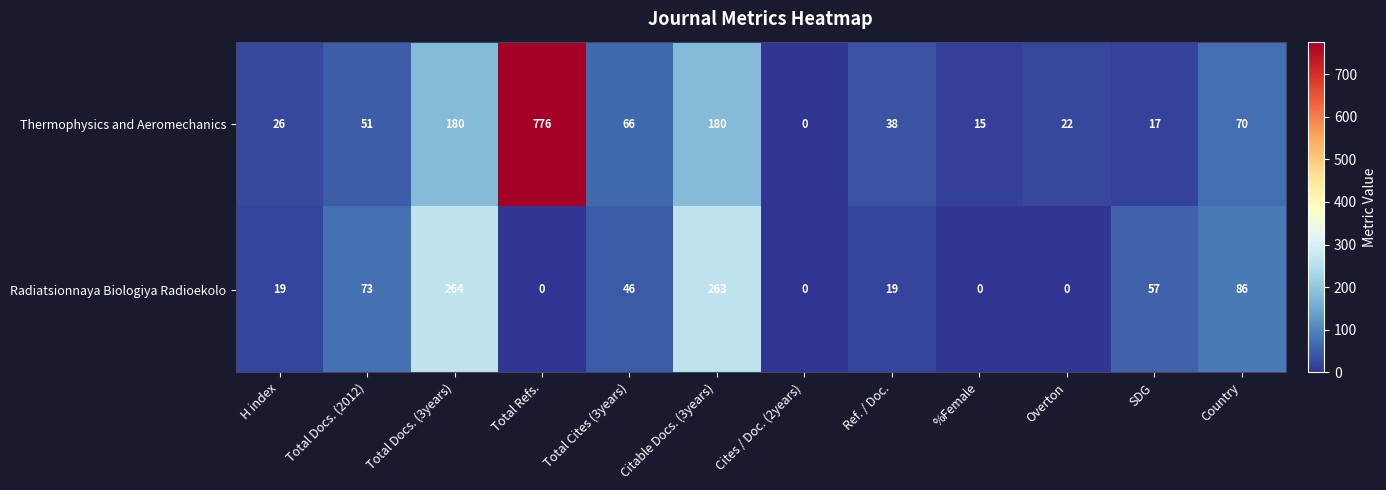

What is the maximum value shown in the chart?

776